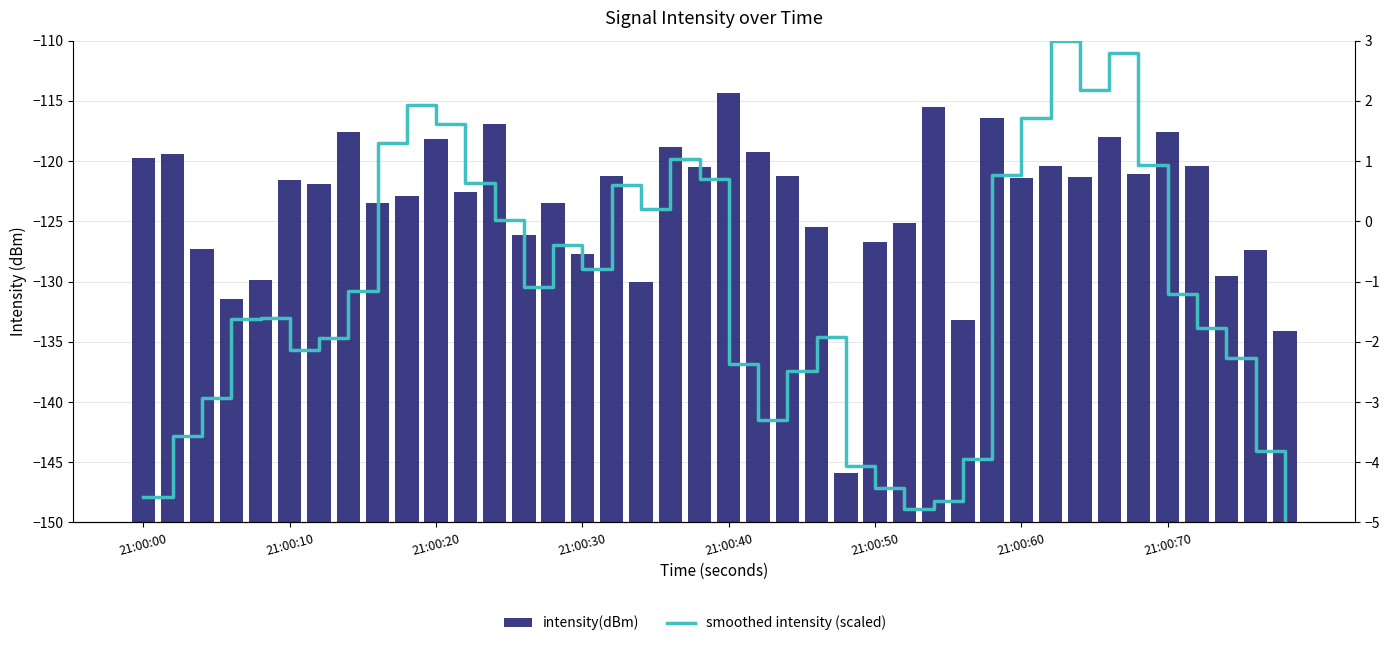

List the series in order of their peak value, highest first.

intensity(dBm), smoothed intensity (scaled)